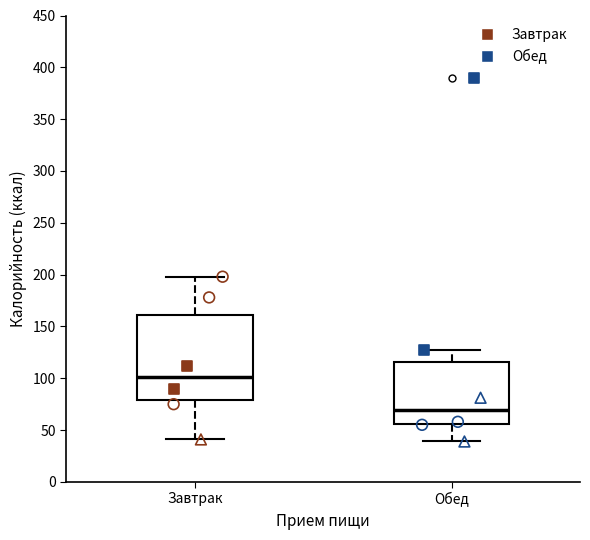

Which box is the tallest, from its lower edge to its upper edge?

Завтрак